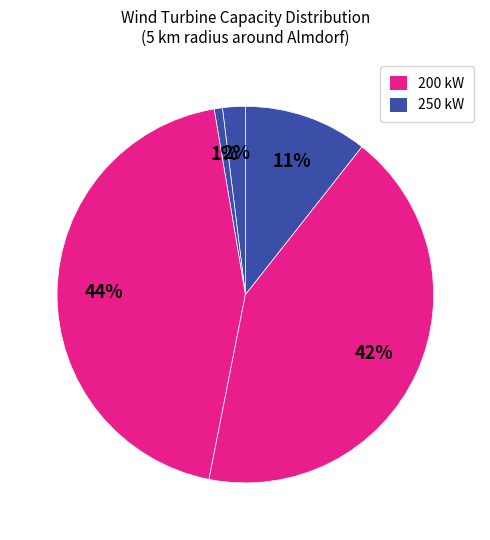

How many slices are in this pie chart?

5